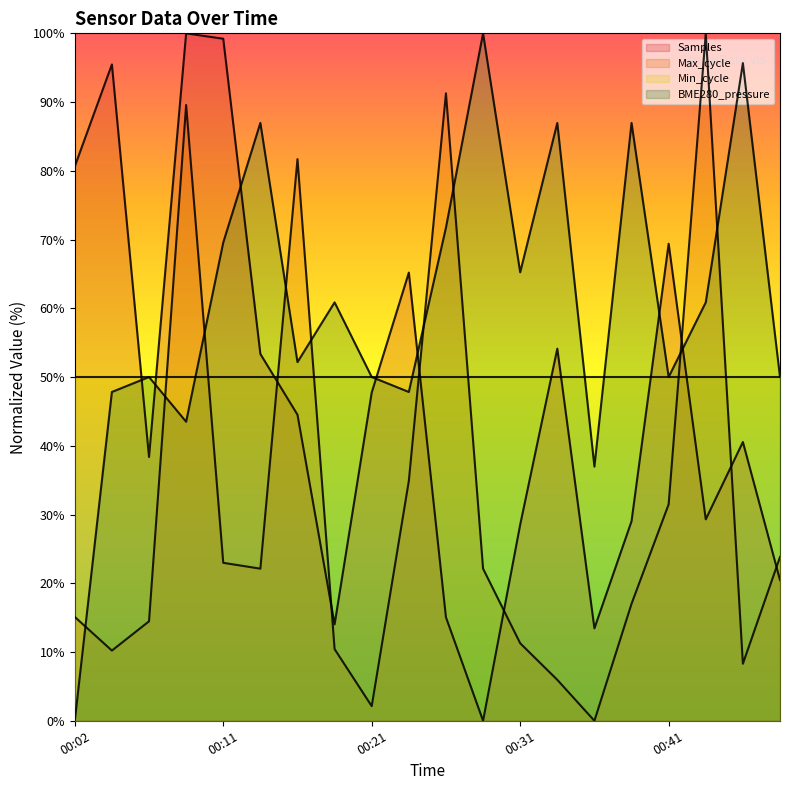

Reading left to right, extract all data points from this chart.

Samples: 00:02=80.6	00:04=95.5	00:07=38.4	00:09=100.0	00:11=99.2	00:14=53.4	00:16=44.5	00:19=14.0	00:21=47.8	00:24=65.2	00:26=15.1	00:29=0.0	00:31=28.5	00:33=54.1	00:36=13.4	00:38=29.0	00:41=69.4	00:43=29.3	00:46=40.6	00:48=20.5
Max_cycle: 00:02=15.1	00:04=10.2	00:07=14.5	00:09=89.6	00:11=23.0	00:14=22.1	00:16=81.7	00:19=10.4	00:21=2.1	00:24=34.9	00:26=91.3	00:29=22.1	00:31=11.3	00:33=6.0	00:36=0.0	00:38=17.0	00:41=31.5	00:43=100.0	00:46=8.3	00:48=23.8
BME280_pressure: 00:02=0.0	00:04=47.8	00:07=50.0	00:09=43.5	00:11=69.6	00:14=87.0	00:16=52.2	00:19=60.9	00:21=50.0	00:24=47.8	00:26=71.7	00:29=100.0	00:31=65.2	00:33=87.0	00:36=37.0	00:38=87.0	00:41=50.0	00:43=60.9	00:46=95.7	00:48=50.0